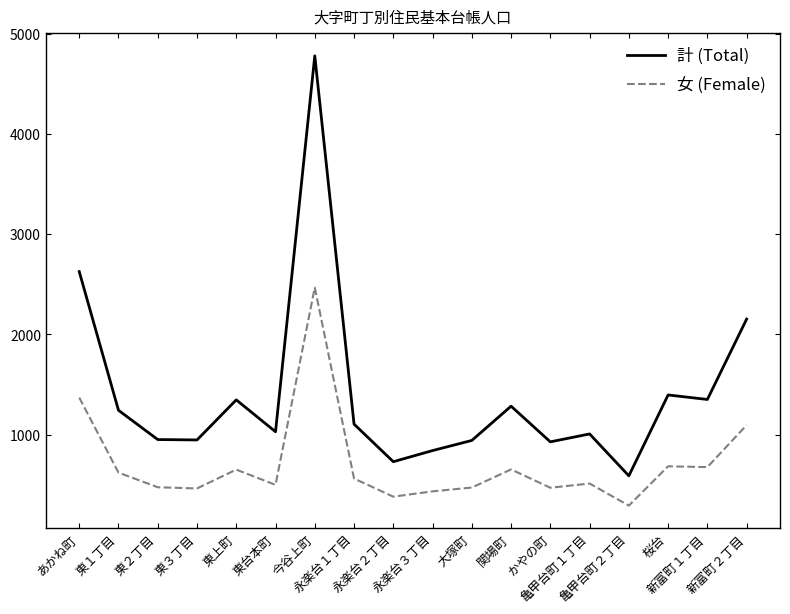

In 計 (Total), how many points are lower than both neighbors (excluding endpoints)?

6